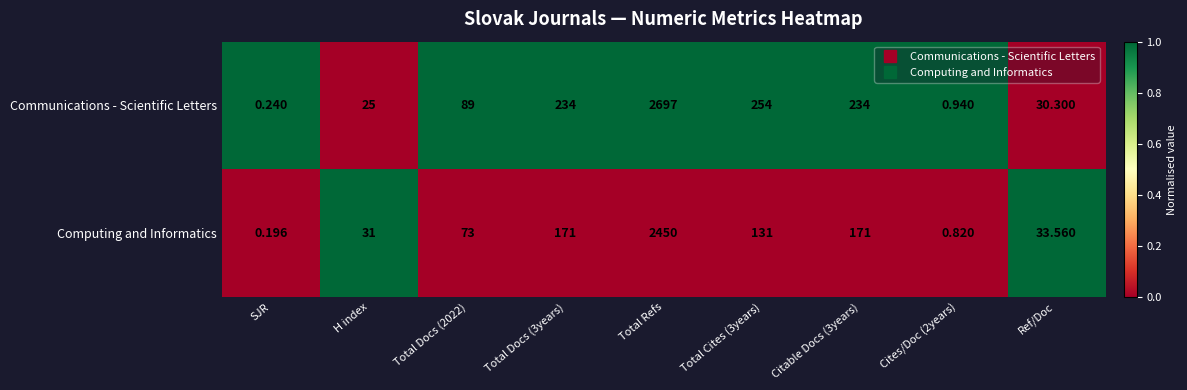

Which category has the highest value across all series?

Total Refs